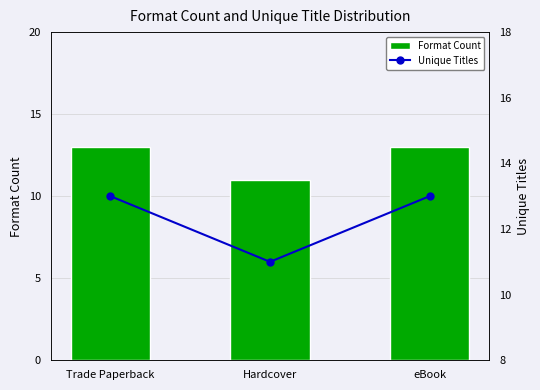

The Format Count series shows 13 at Trade Paperback. True or false?

True